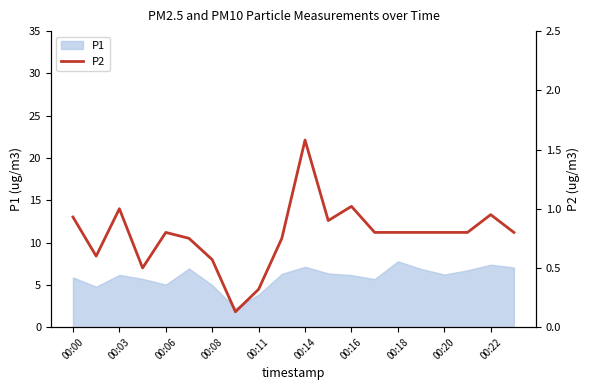

What is the difference between the maximum and second lowest values?

1.3